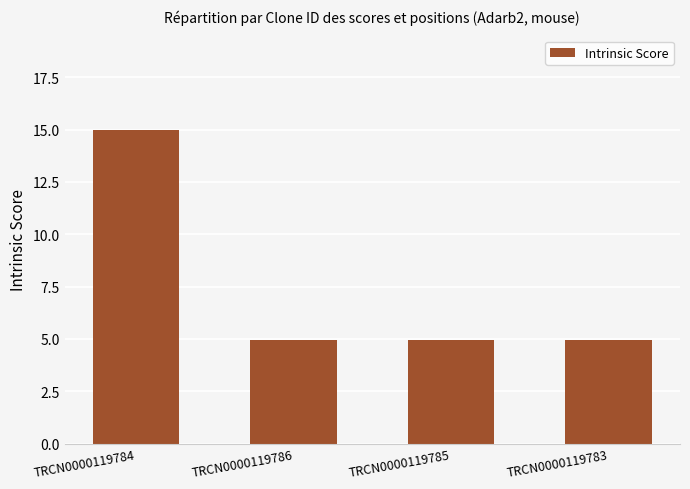

What is the approximate value at TRCN0000119785?

5.0